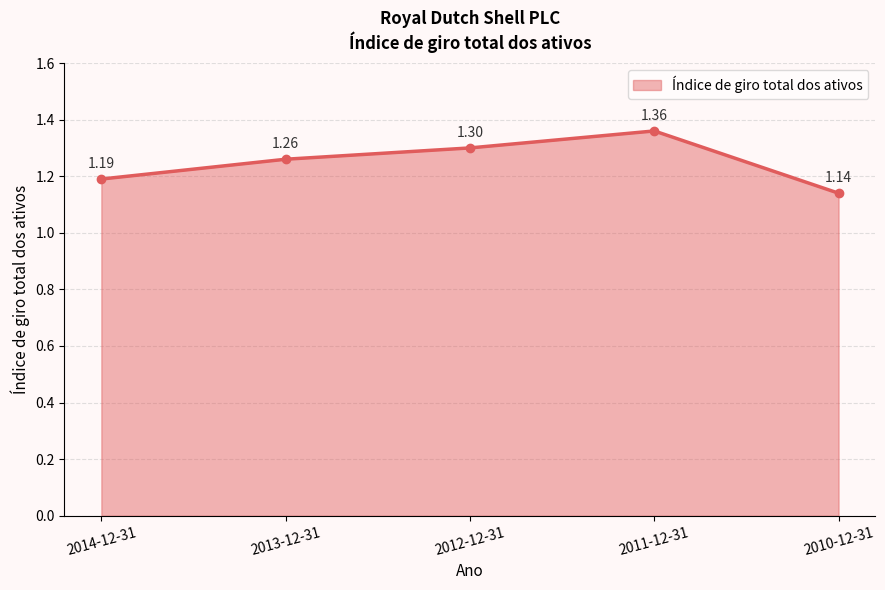

Rank the categories by value from highest to lowest.

2011-12-31, 2012-12-31, 2013-12-31, 2014-12-31, 2010-12-31